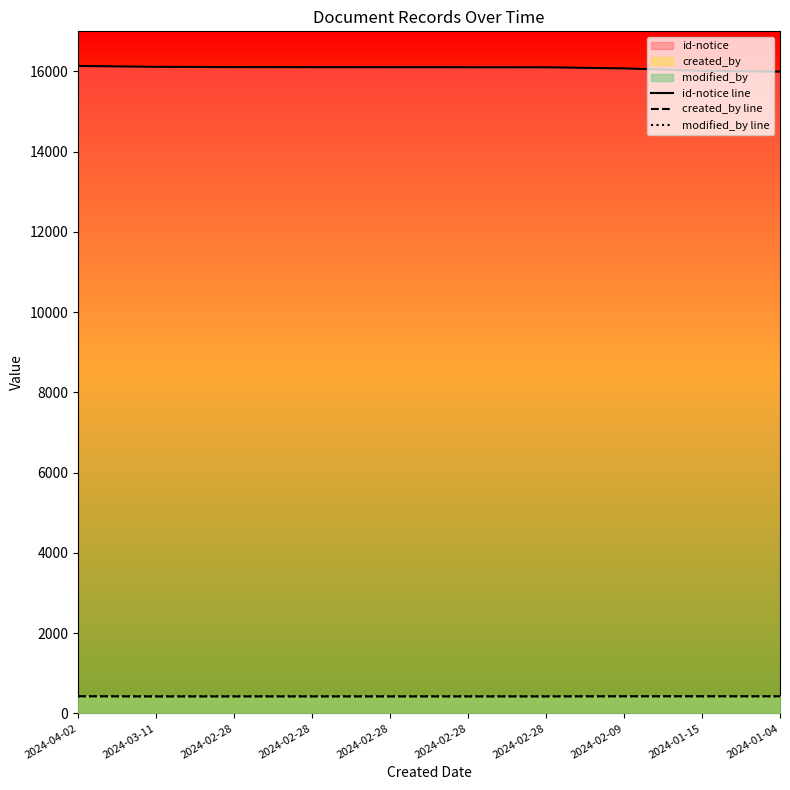

Between 2024-01-04 and 2024-02-28, which is larger?

2024-02-28